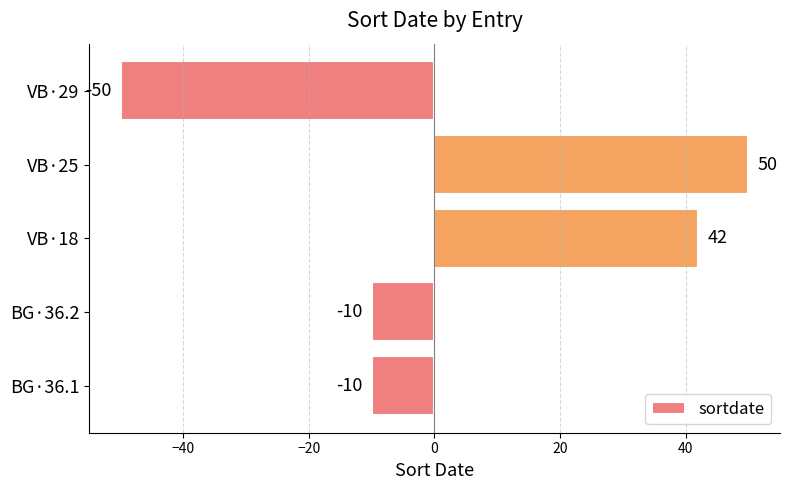

At which category does the chart reach its minimum across all series?

VB·29